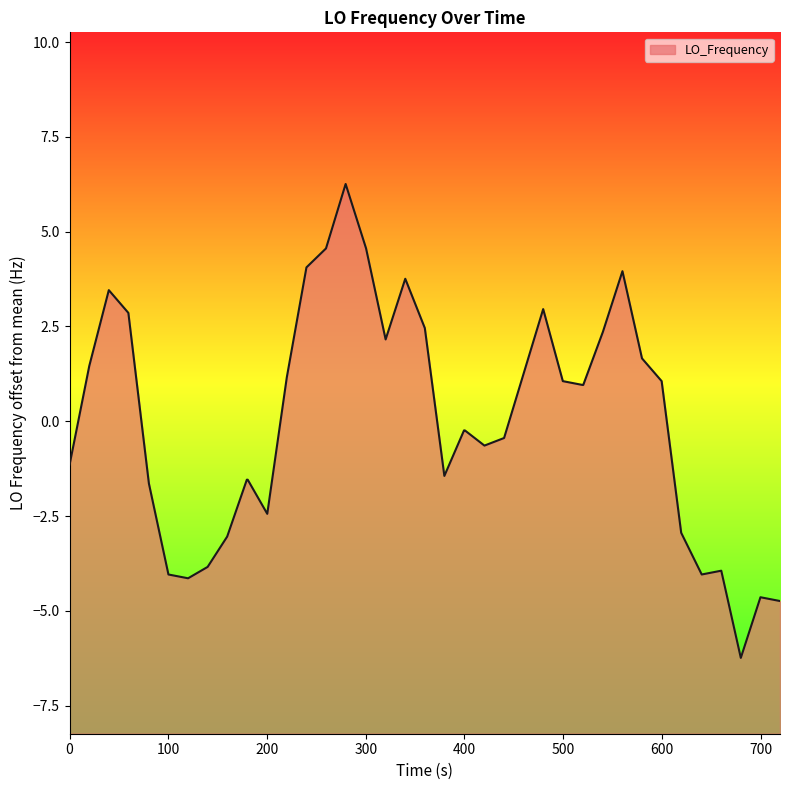

What is the difference between the maximum and minimum values?

12.5